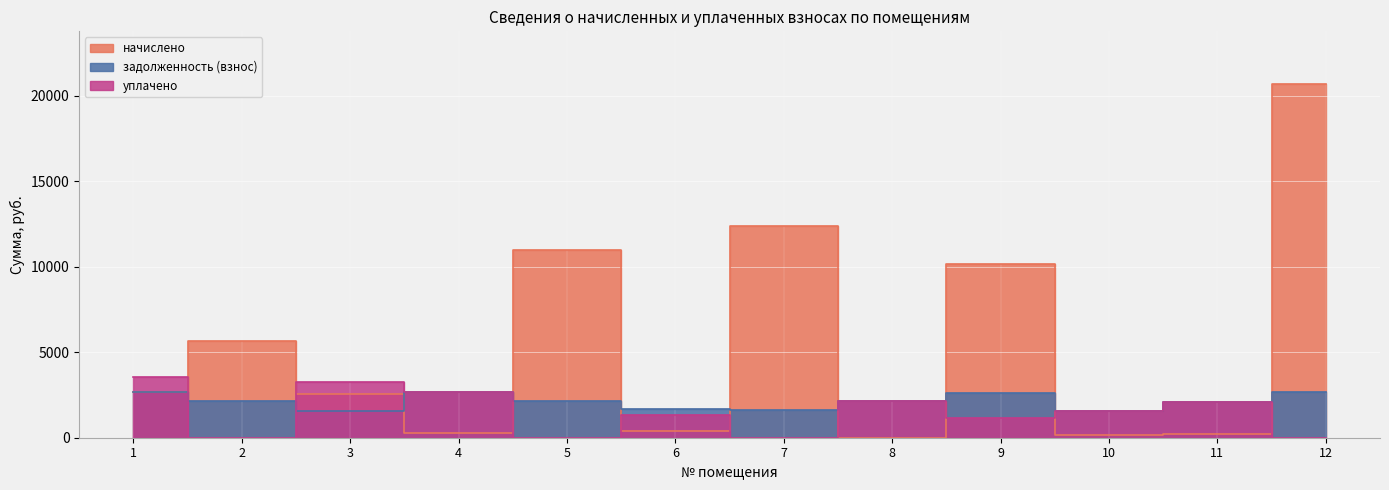

Where is the first local maximum for начислено?

2